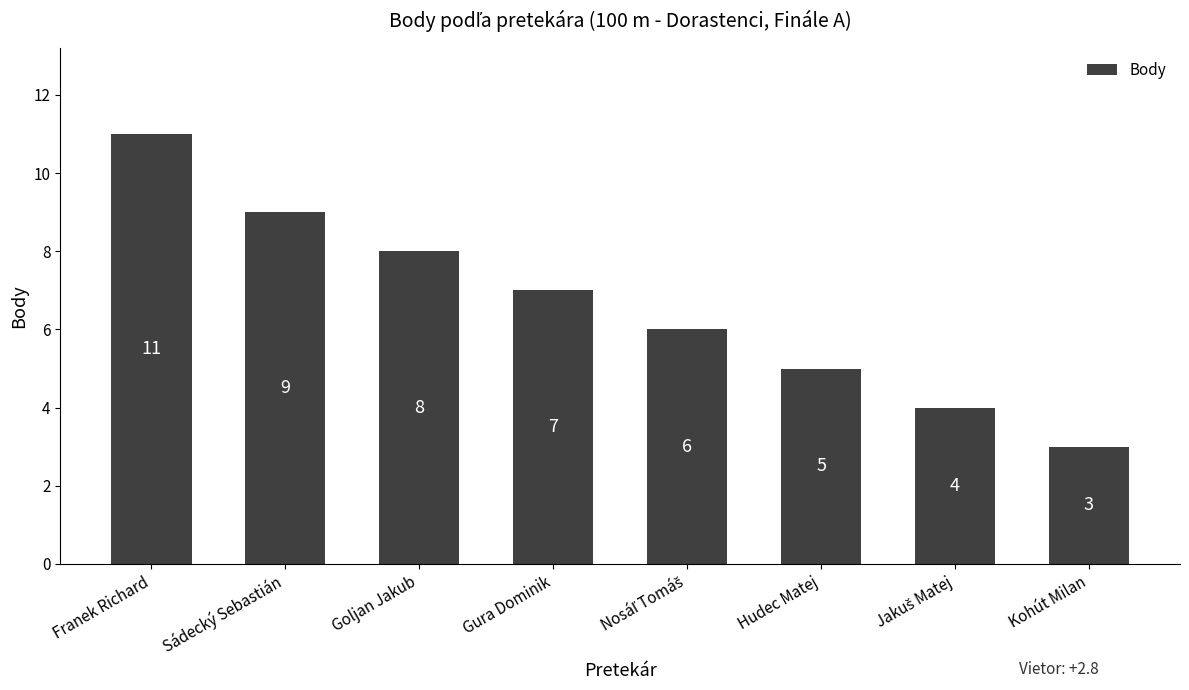

Does the chart contain any negative values?

No